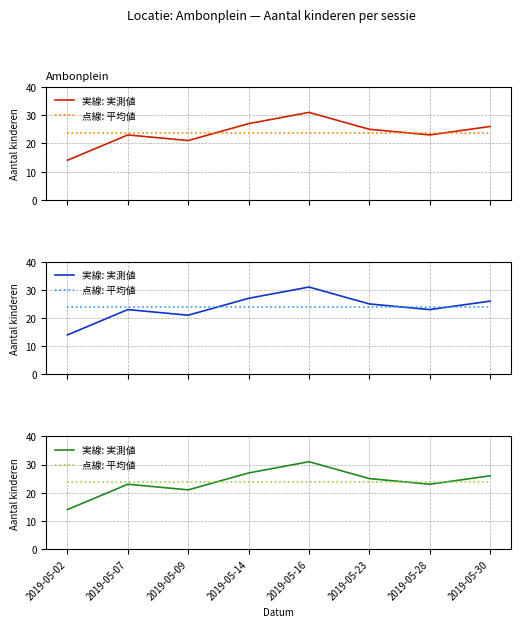

What is the difference between the highest and lowest values at 2019-05-23?

1.2